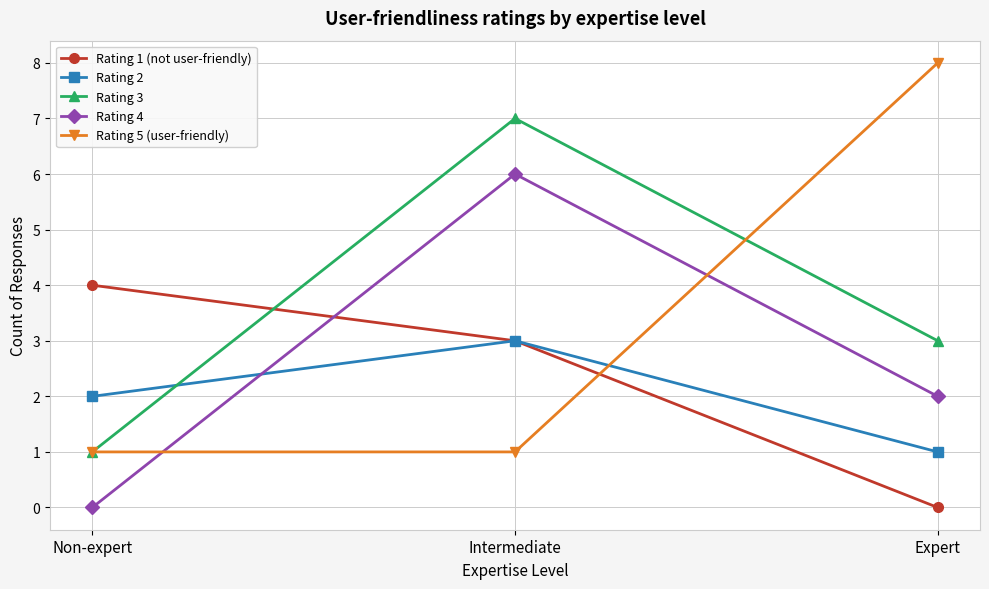

What is the difference between the second highest and minimum values in the Rating 1 (not user-friendly) series?

3